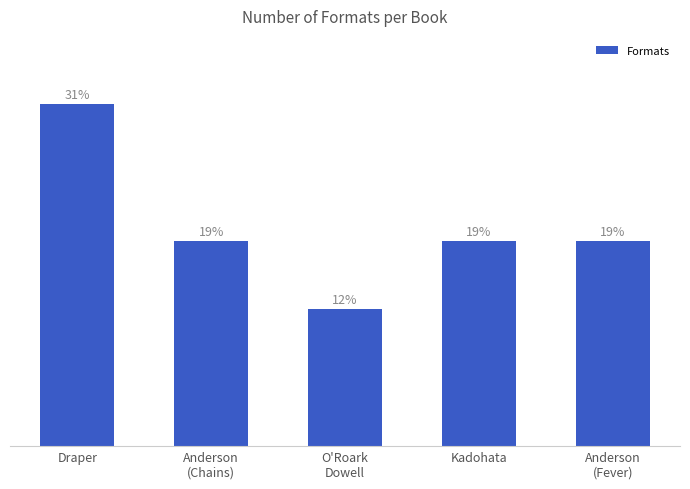

What is the approximate value at Draper?

5